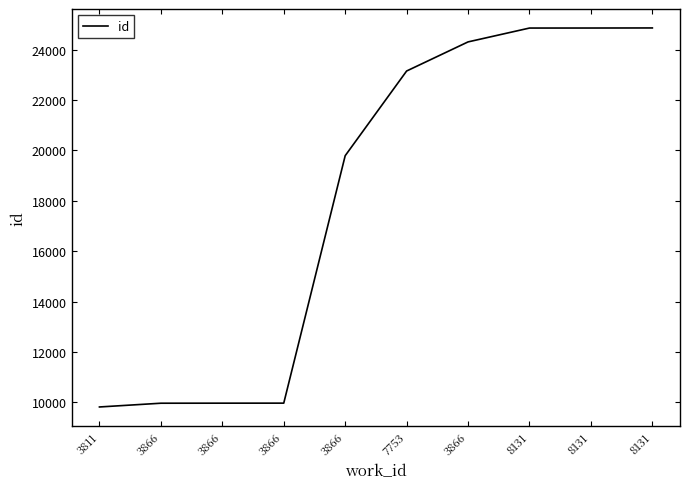

How many lines are shown in the chart?

1